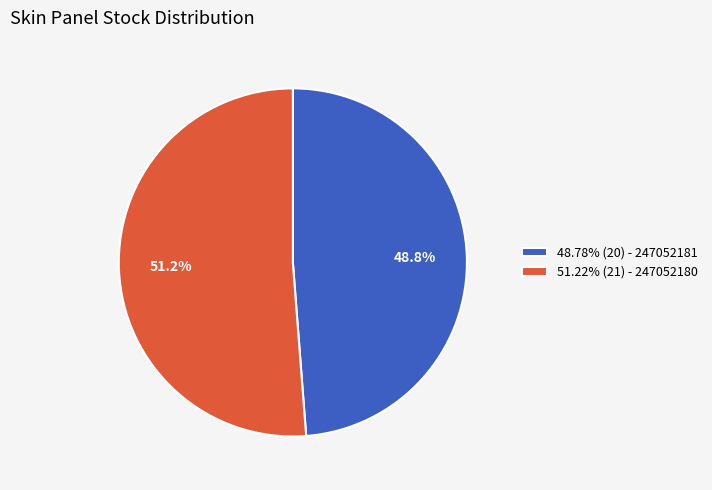

Combined, what portion of the pie is 51.22% (21) - 247052180 and 48.78% (20) - 247052181?

100.0%